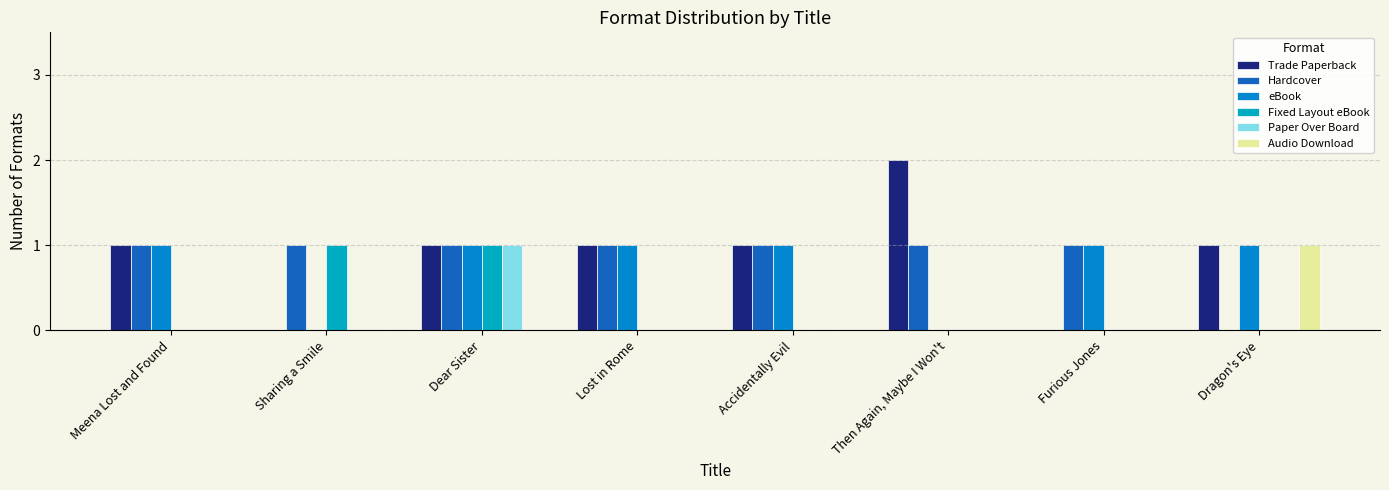

How many groups of bars are there?

8